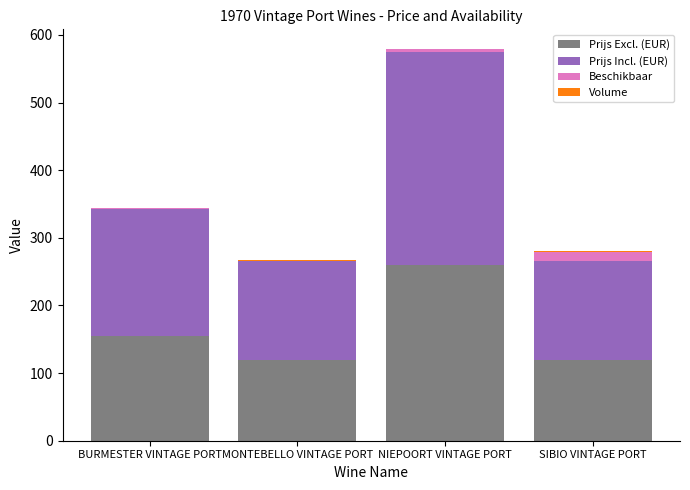

At which label does Prijs Excl. (EUR) reach its peak?

NIEPOORT VINTAGE PORT